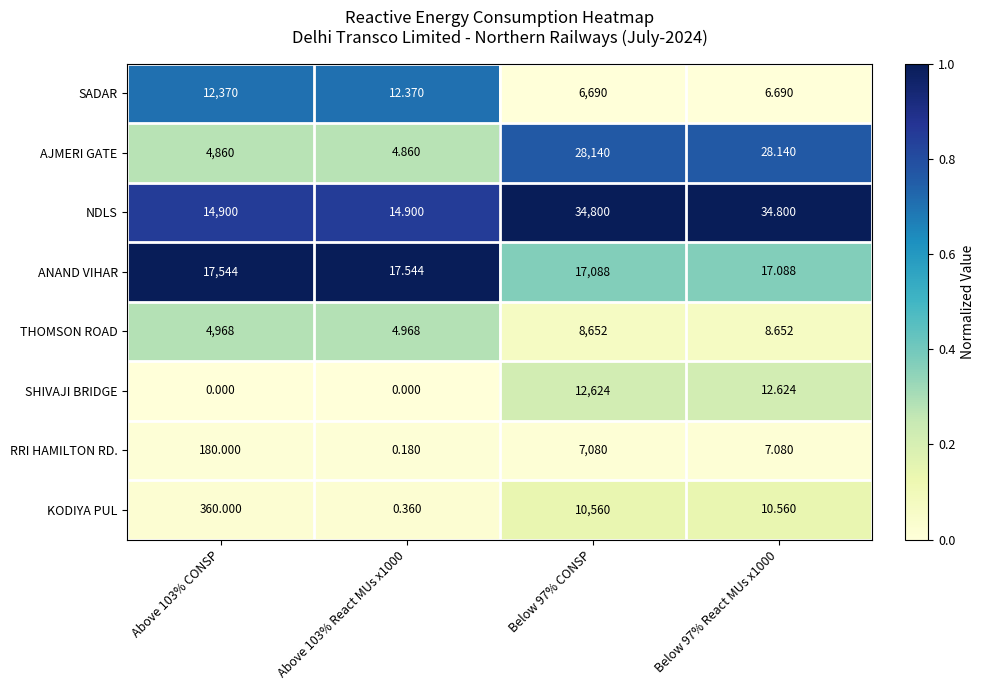

Which series has the widest spread of values?

NDLS